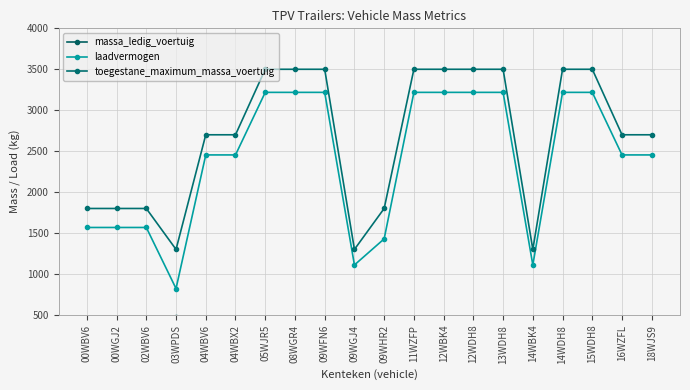

At which label is laadvermogen closest to 2020?

04WBV6